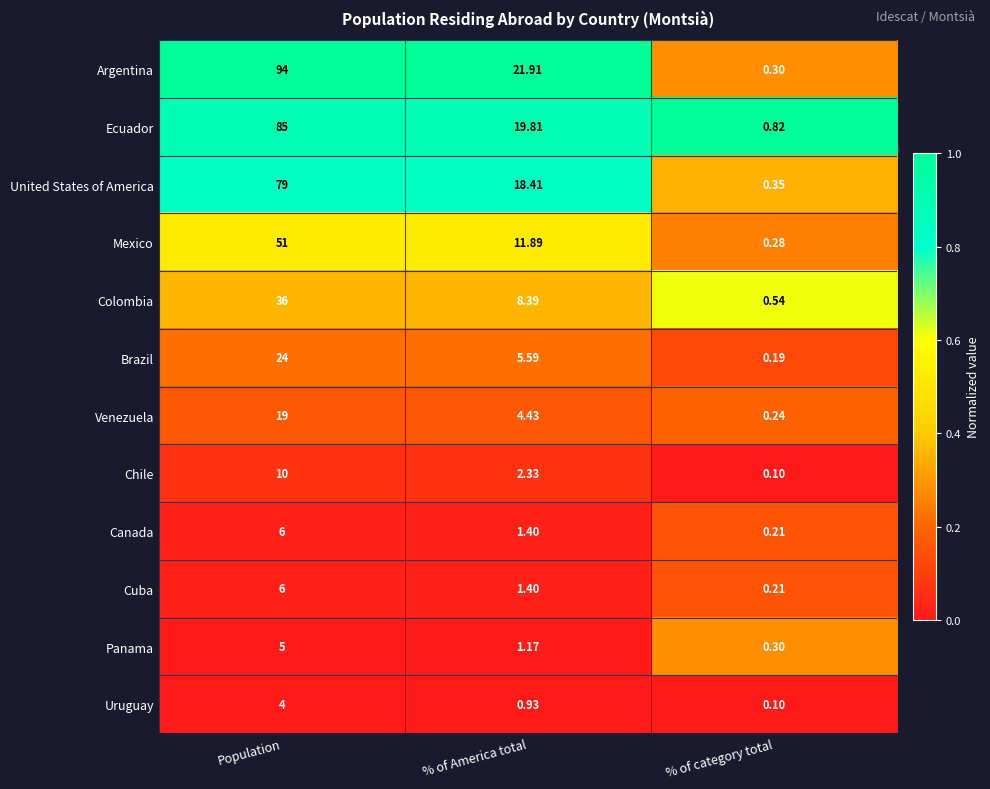

Between % of America total and % of category total, which series saw the biggest shift?

Argentina